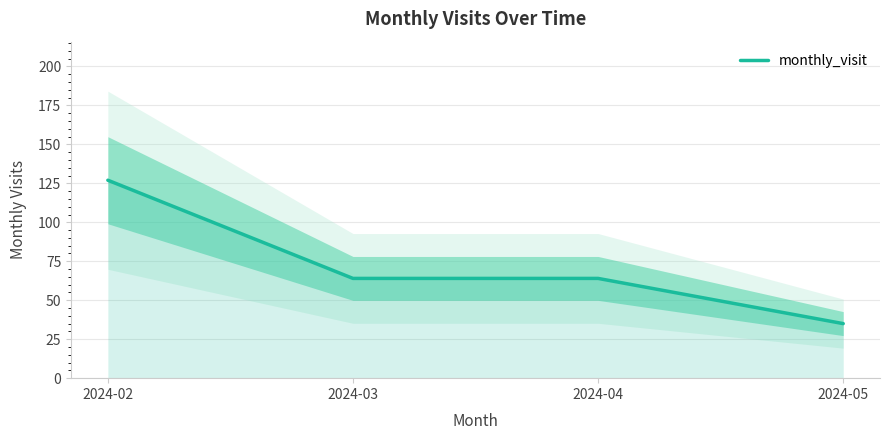

Reading left to right, list all the values displayed in this chart.

127	64	64	35